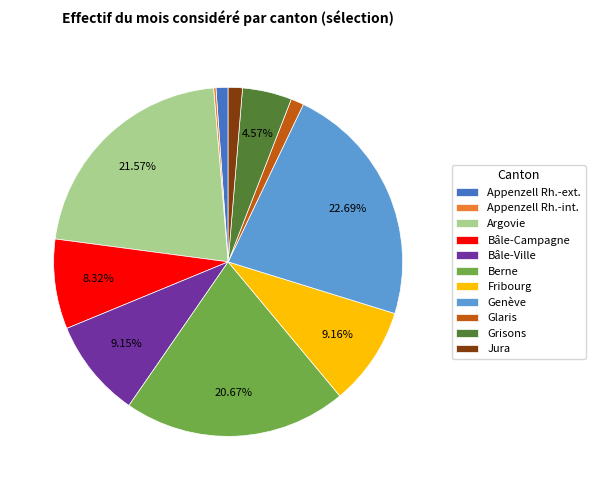

Which has a higher value, Fribourg or Appenzell Rh.-ext.?

Fribourg